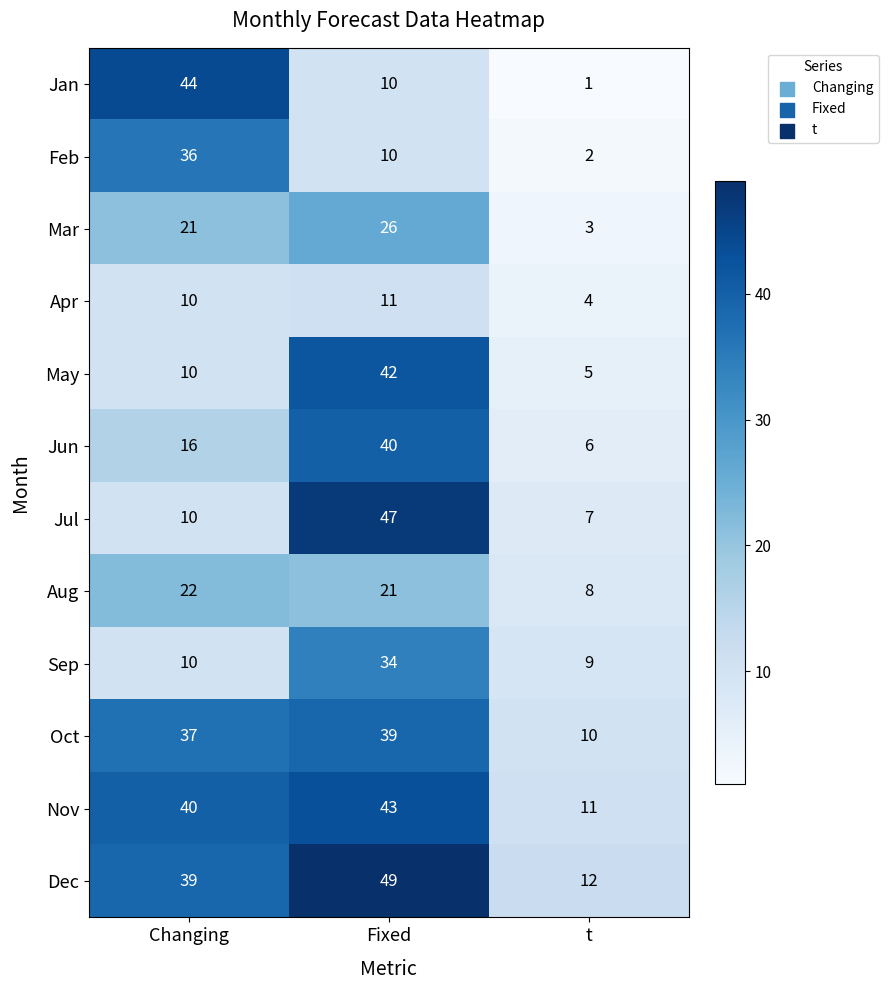

At which category is the sum across all series the highest?

Fixed